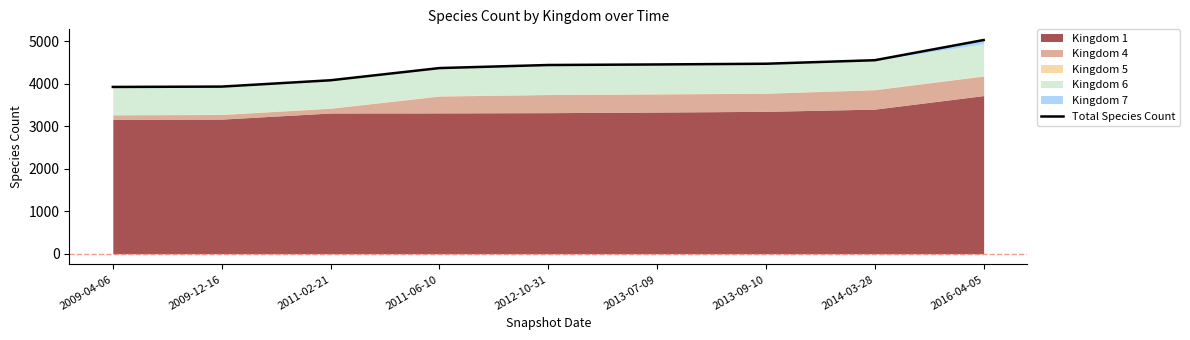

What is the average value?

4362